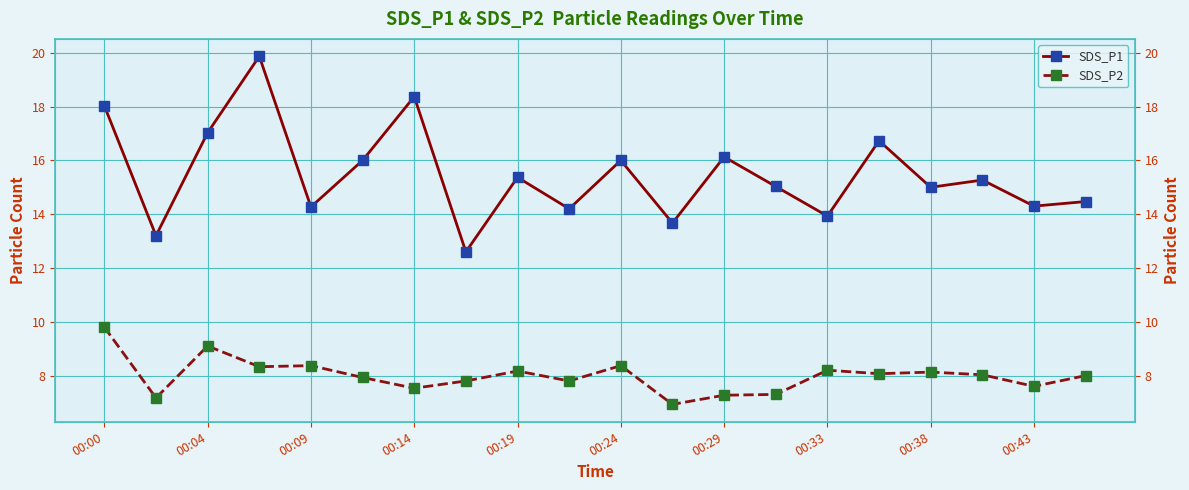

True or false: SDS_P1 and SDS_P2 intersect in this chart.

False